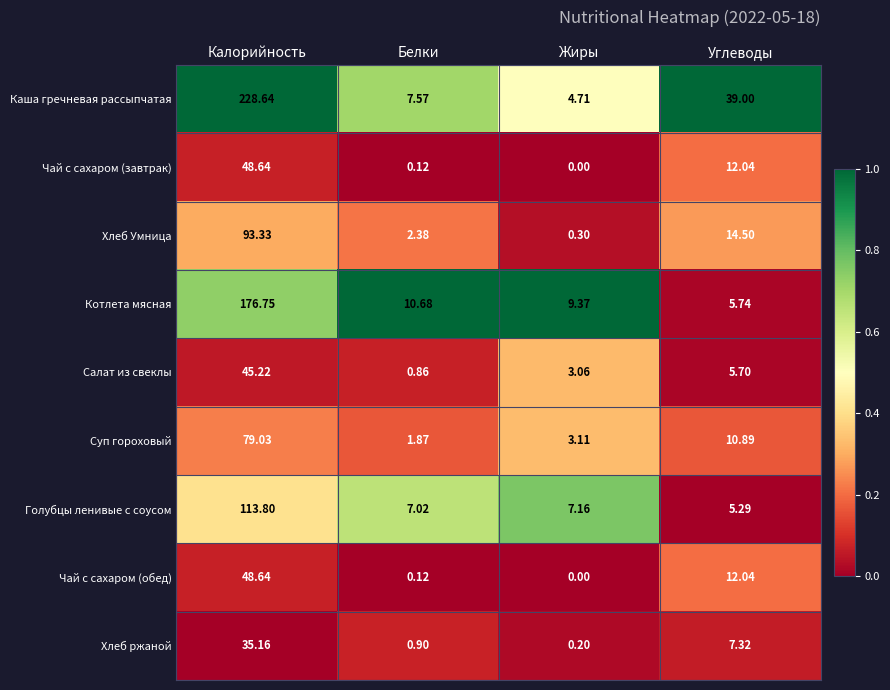

What is the total value across all series at Калорийность?

869.2